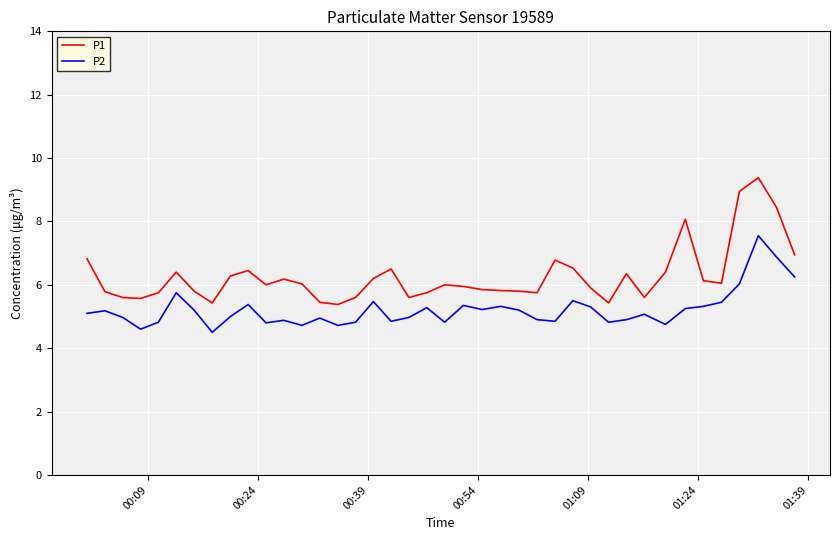

In P2, how many points are lower than both neighbors (excluding endpoints)?

11